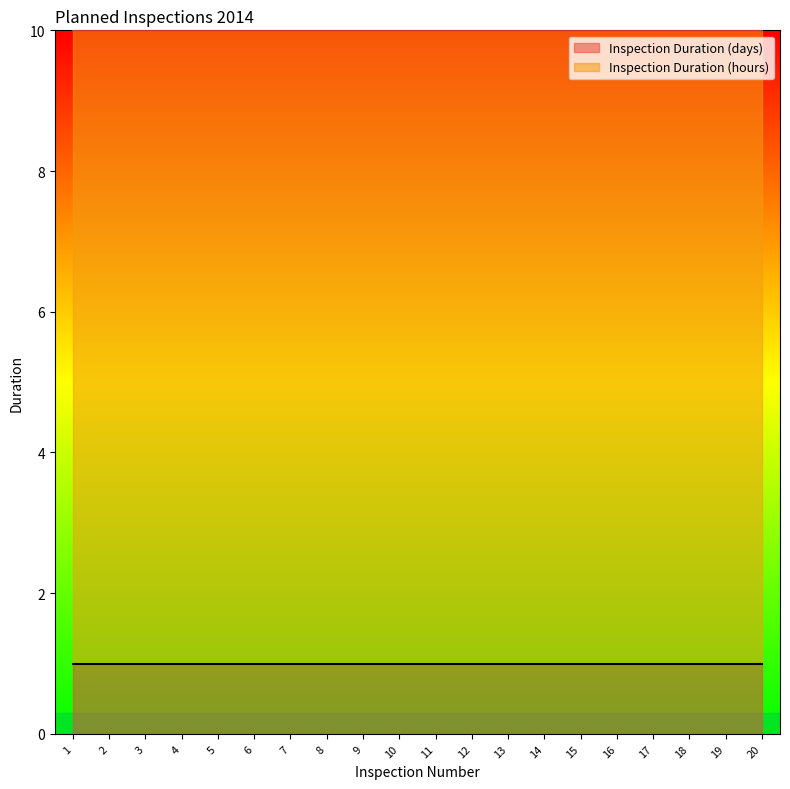

Between 2 and 5, which is larger?

2